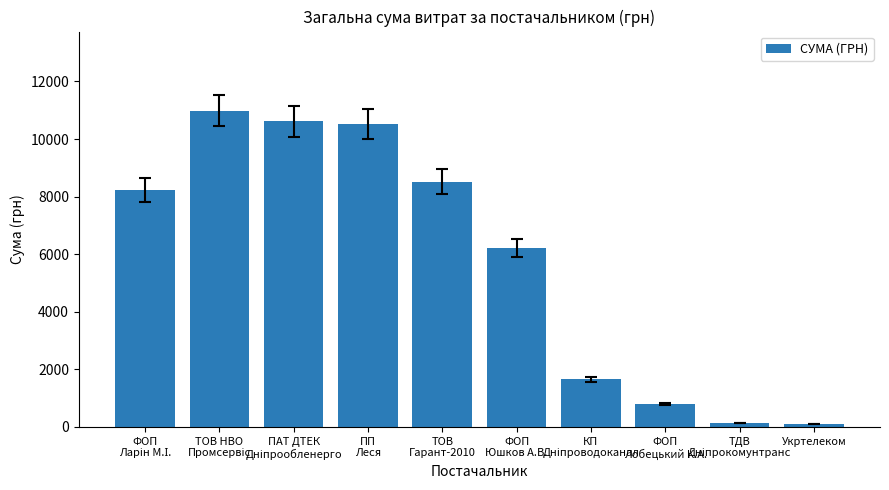

Are the bars horizontal?

No